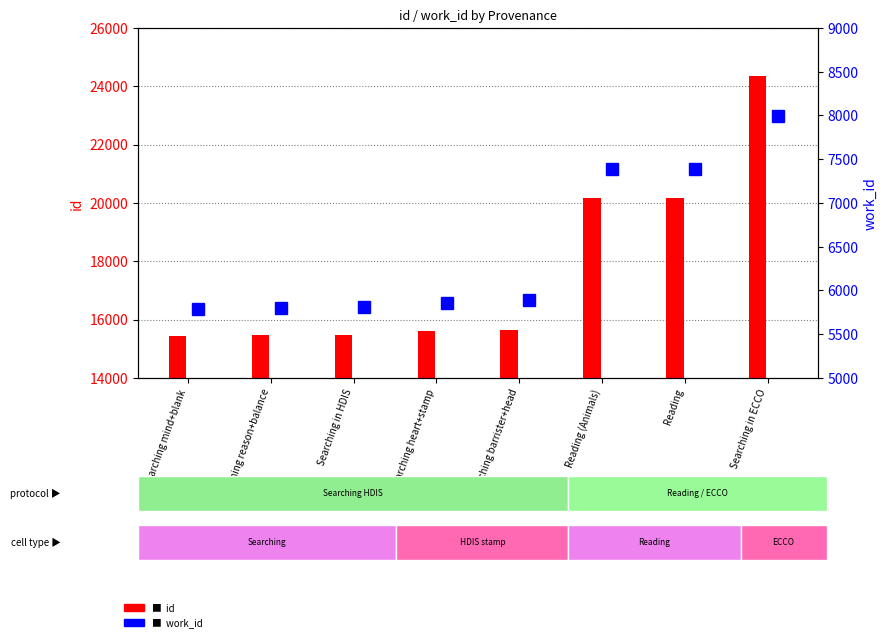

What position from the right is Reading?

2